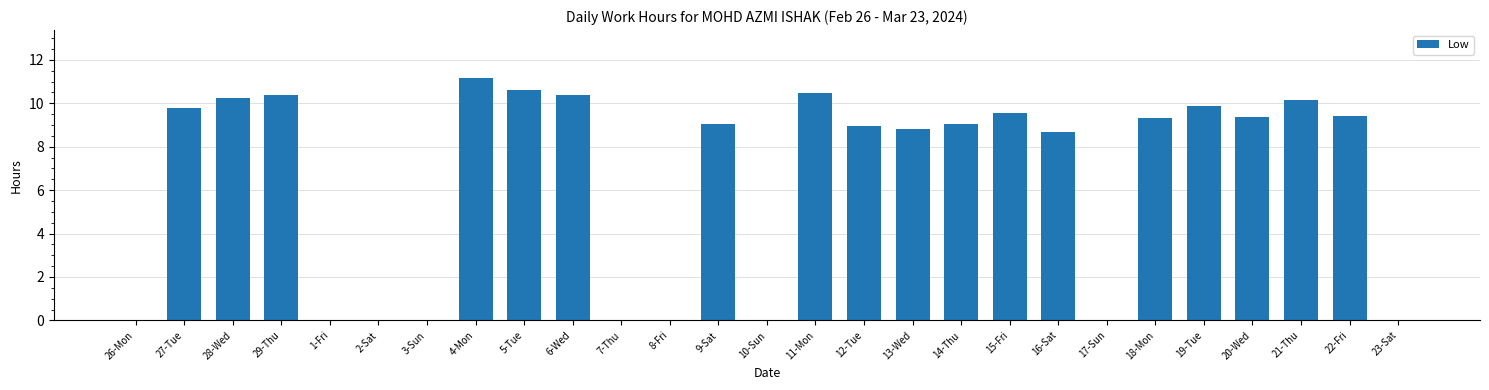

What is the average value?

6.5